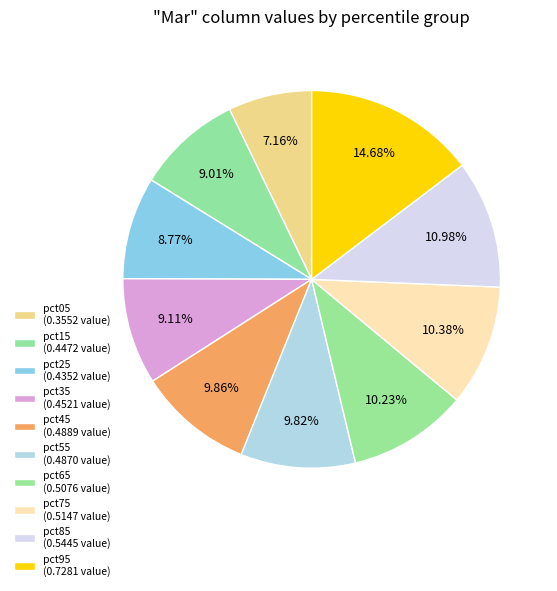

To the nearest percent, what percentage of the pie is pct35?

9%